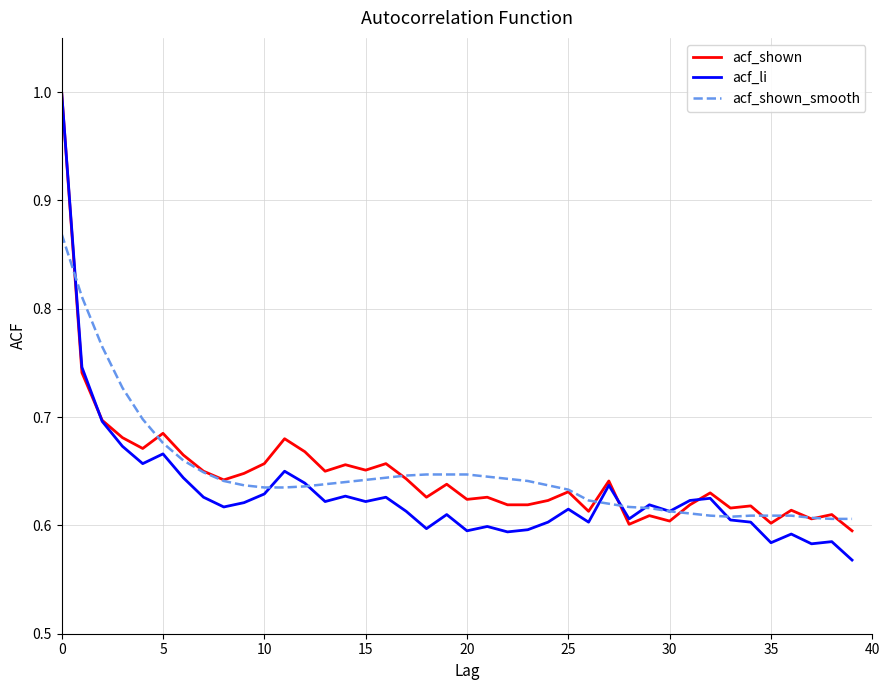

What is the highest value of the acf_li series?

1.0